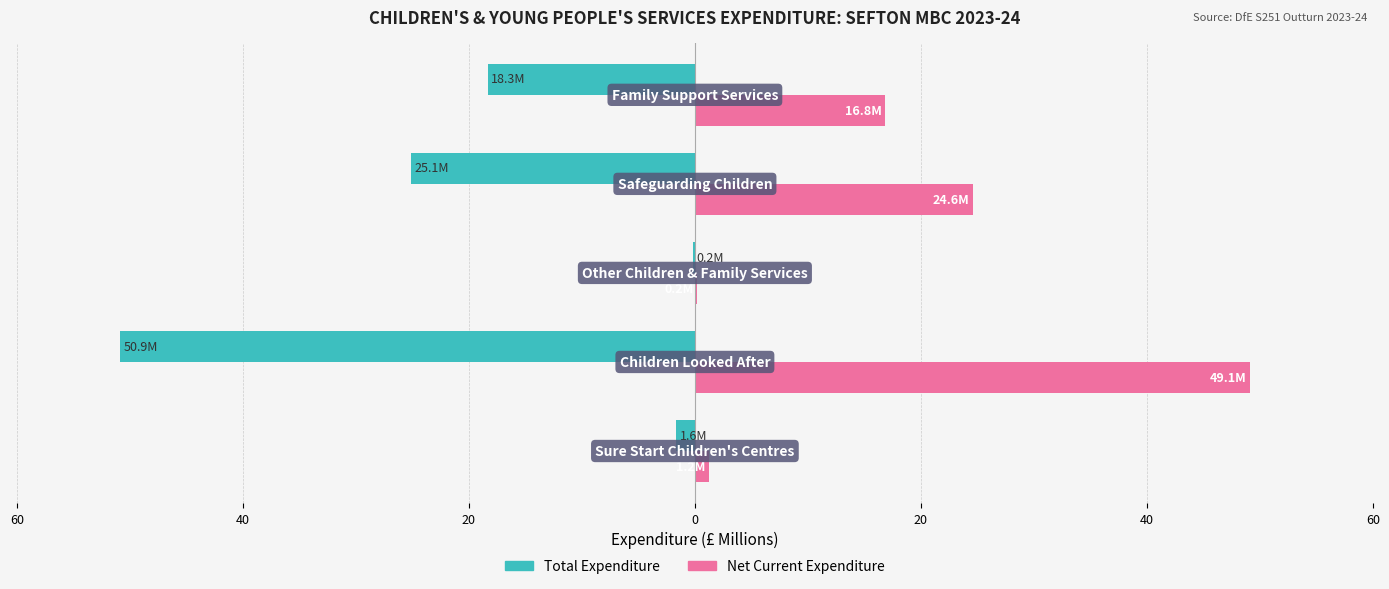

What are all the series names shown in the legend?

Total Expenditure, Net Current Expenditure